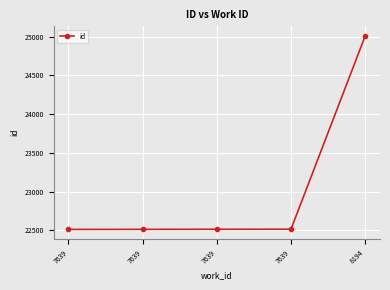

What is the change in value from 7639 to 7639?

+1